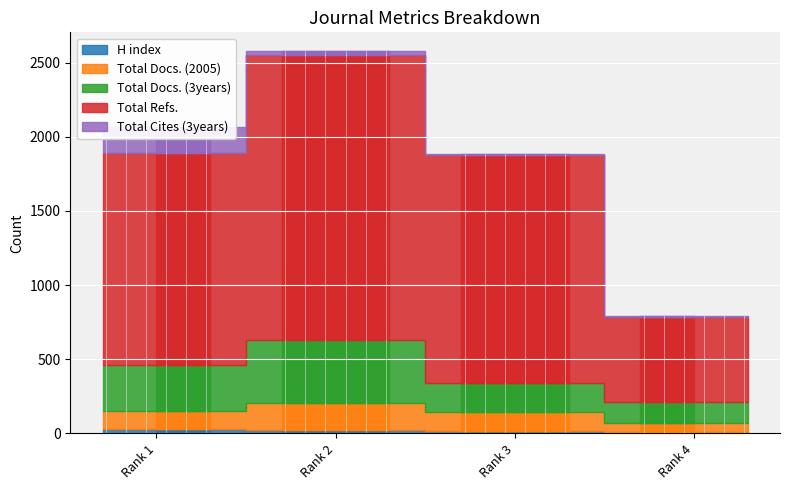

How many values in the Total Cites (3years) series are below 26?

2